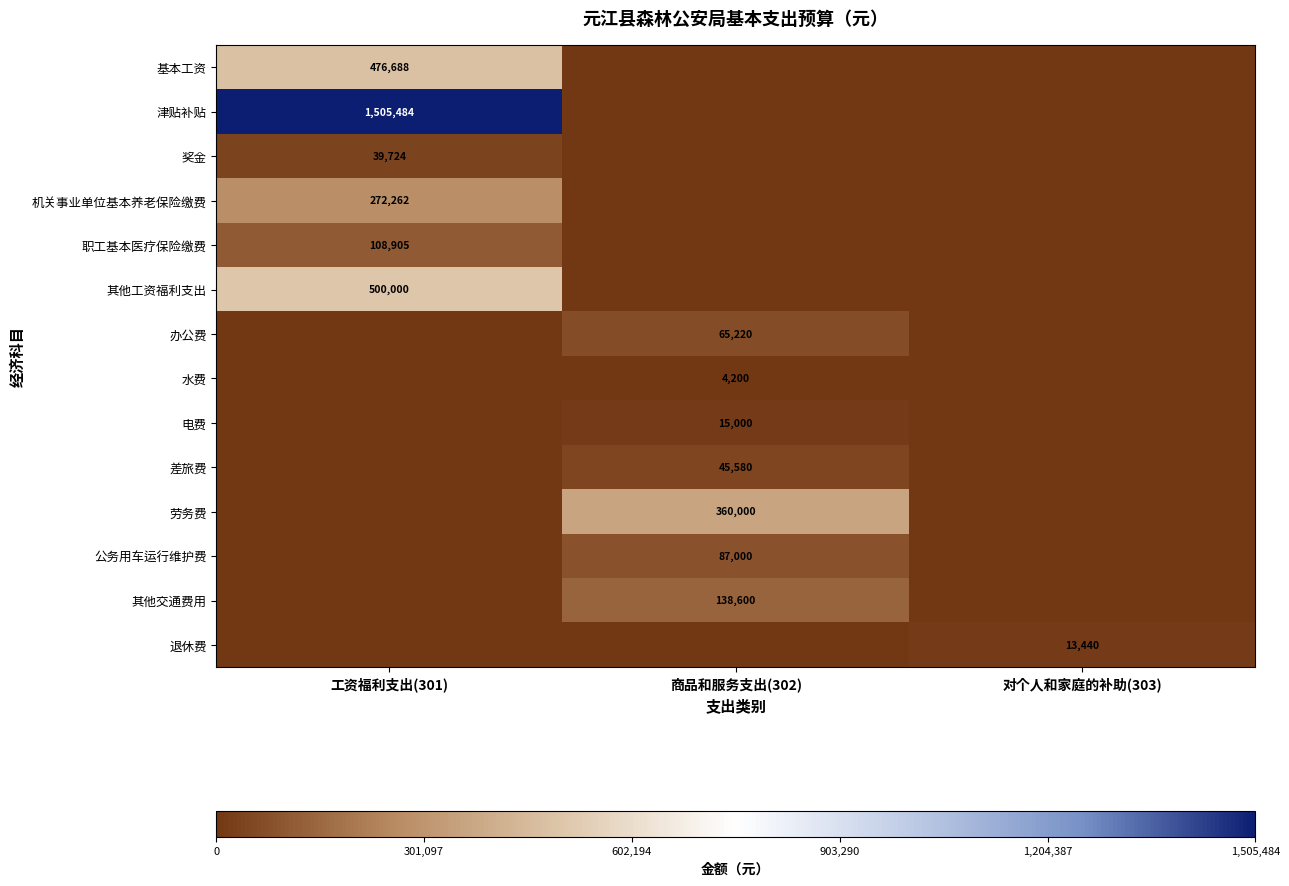

The value of 差旅费 at 工资福利支出(301) is -16120.1. True or false?

False